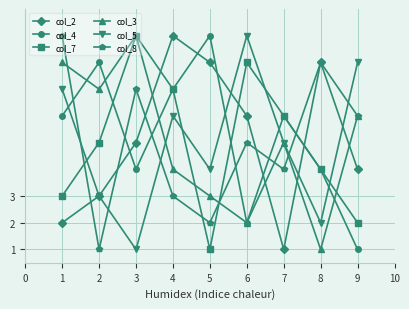

What is the sum of the col_3 values at 2 and 3?

16